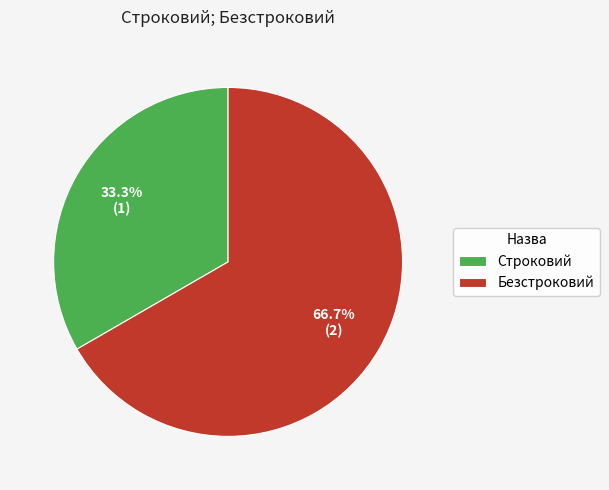

True or false: Безстроковий accounts for 67% of the total.

True